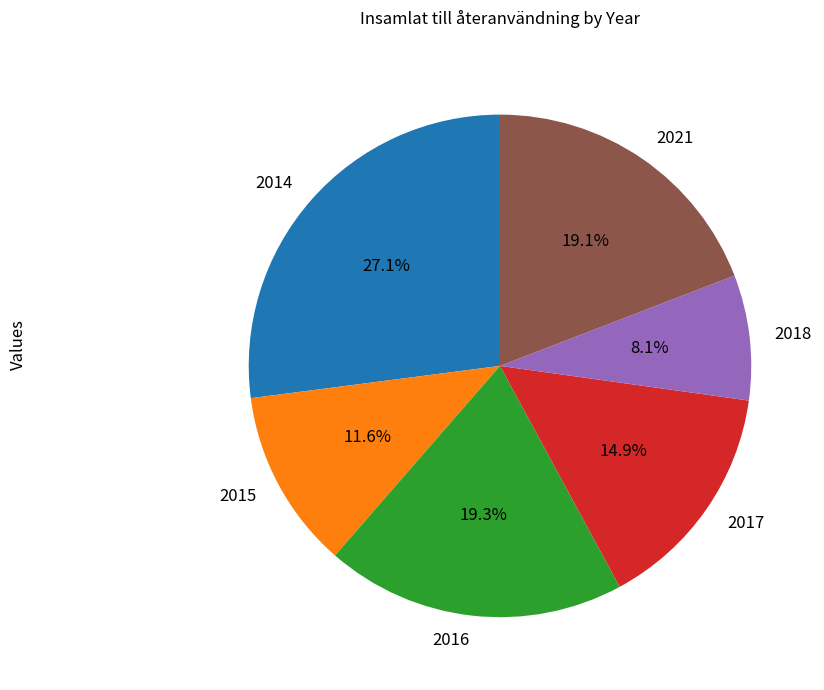

To the nearest percent, what is the average slice percentage?

17%